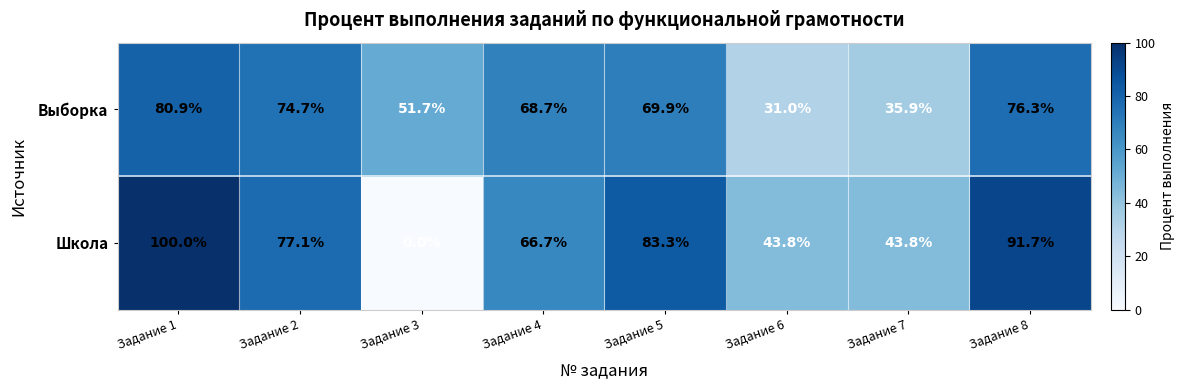

What is the difference between the highest and lowest values at Задание 5?

13.4